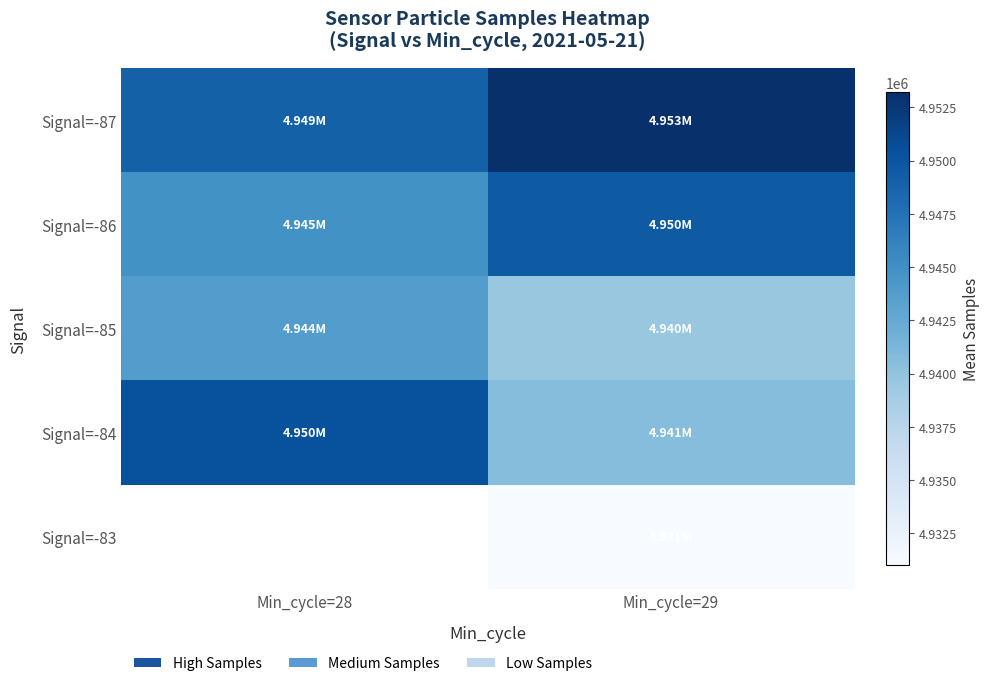

At Min_cycle=29, list the series in order from largest to smallest.

Signal=-87, Signal=-86, Signal=-84, Signal=-85, Signal=-83